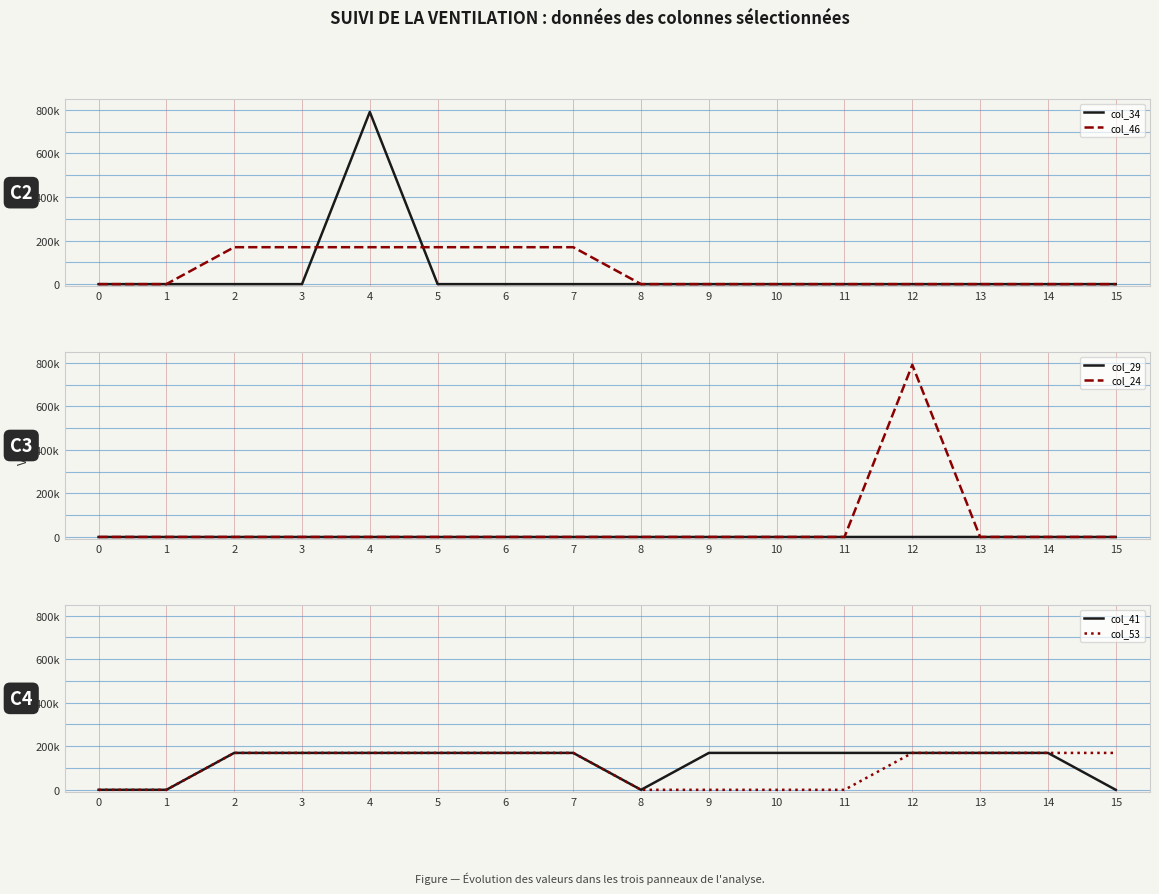

What is the average value of the col_46 series?

63566